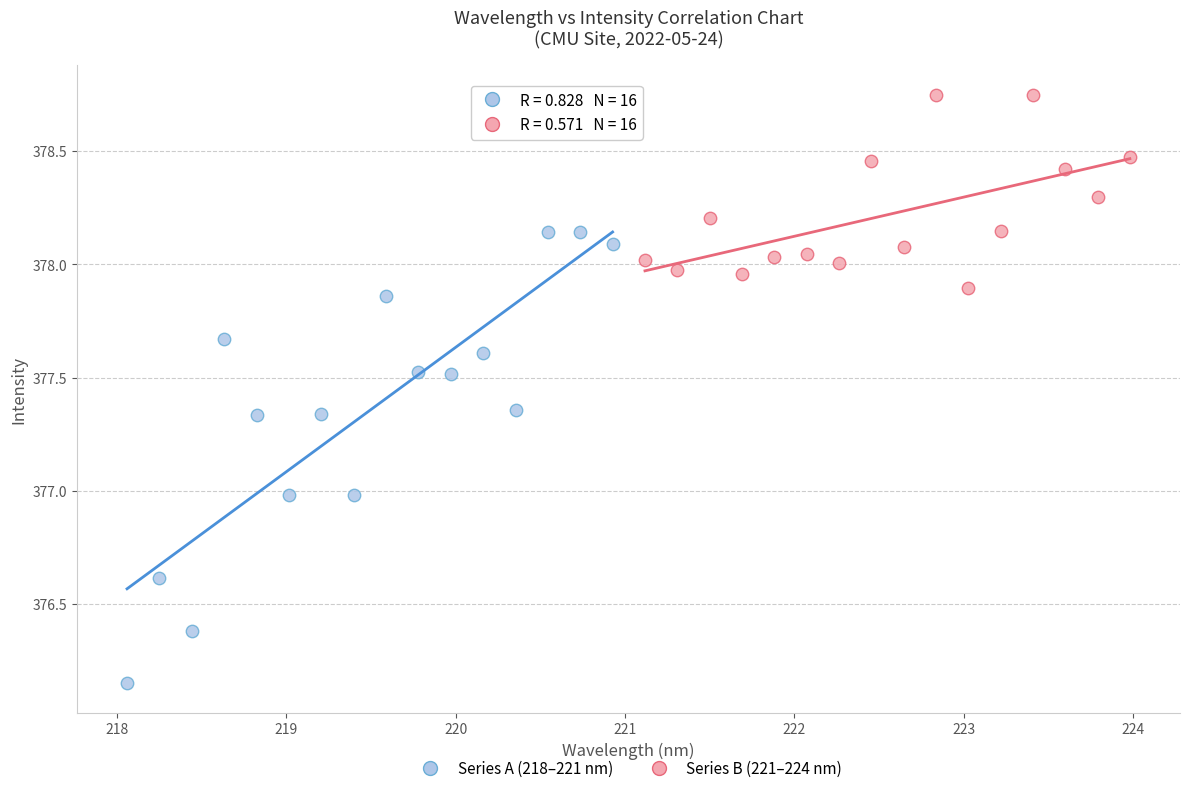

Which series has the widest spread of Y values?

Series A (218–221 nm)